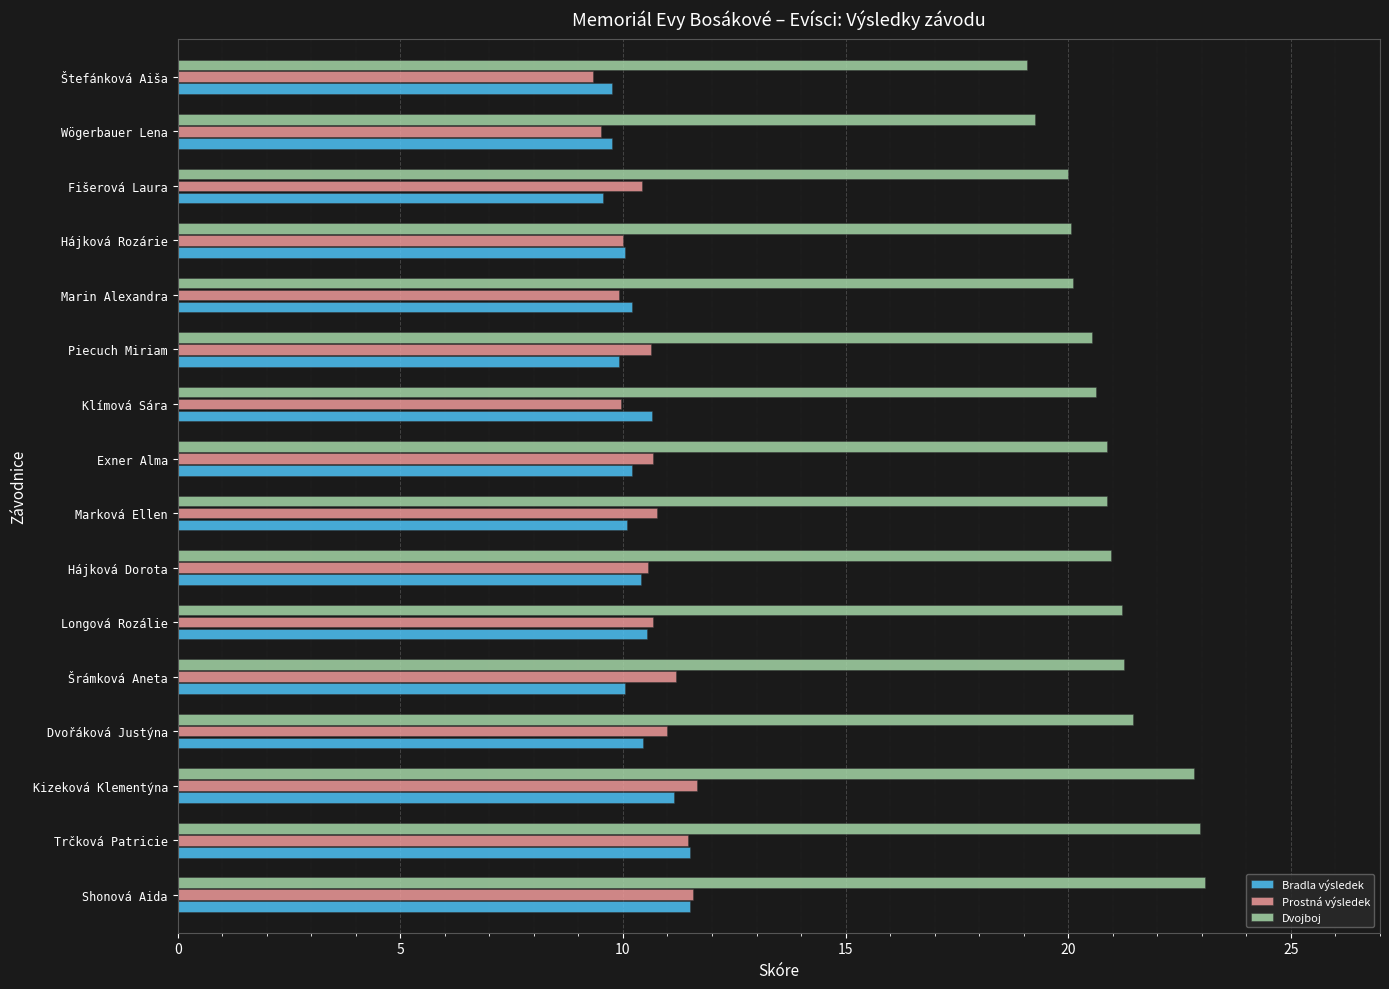

What is the difference between the highest and lowest values at Fišerová Laura?

10.4